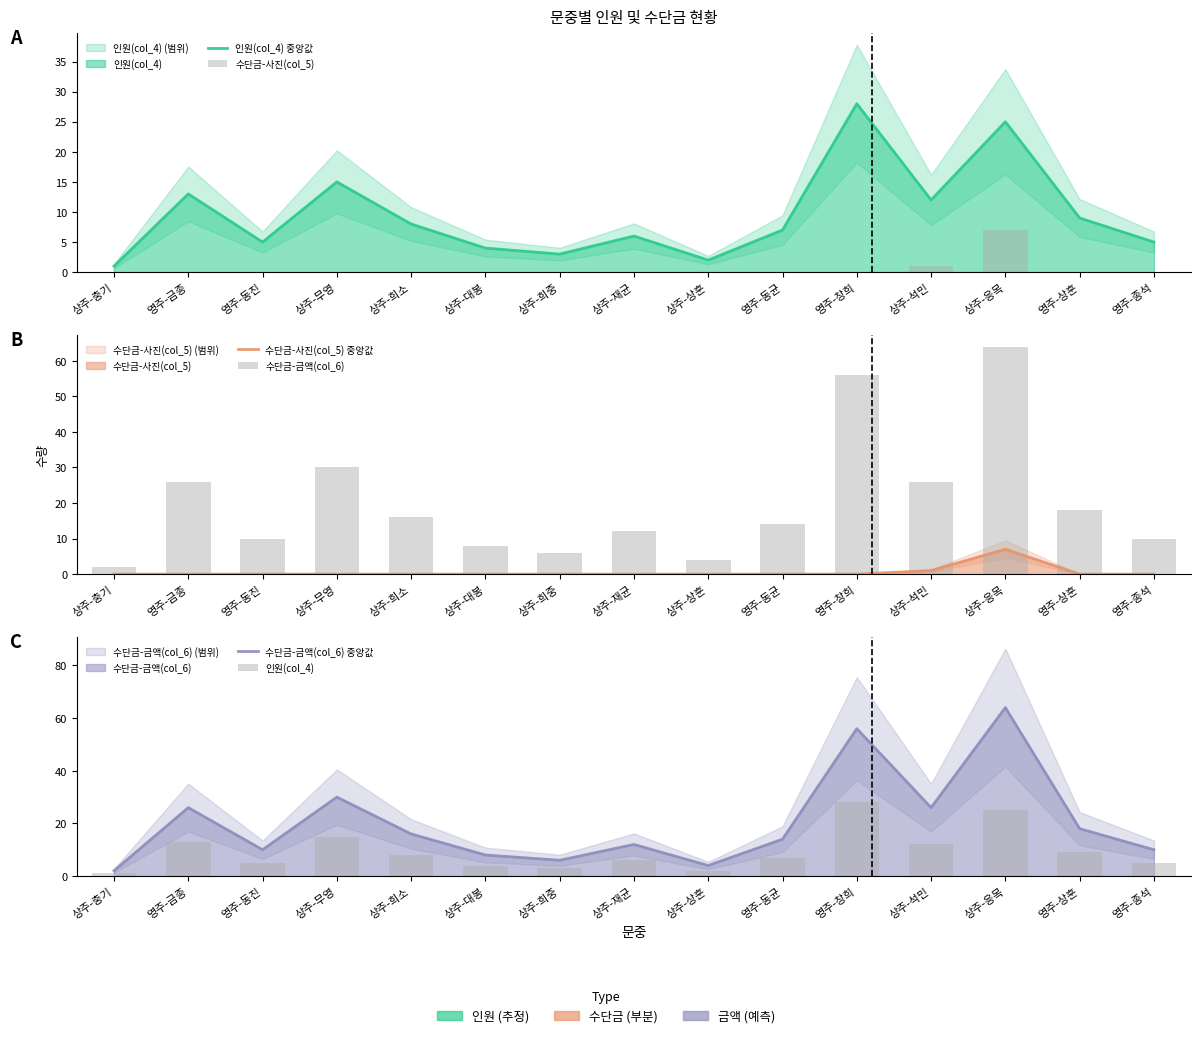

Rank the categories by 수단금-금액(col_6) 중앙값 value from lowest to highest.

상주-충기, 상주-상훈, 상주-희중, 상주-대봉, 영주-동진, 영주-종석, 상주-재균, 영주-동균, 상주-희소, 영주-상훈, 영주-금종, 상주-석민, 상주-무영, 영주-창희, 상주-응목